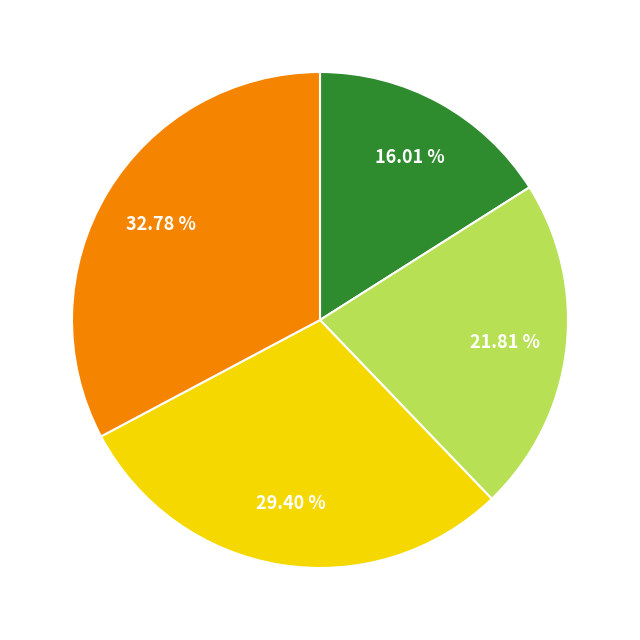

Is there any slice that represents more than half of the pie?

No